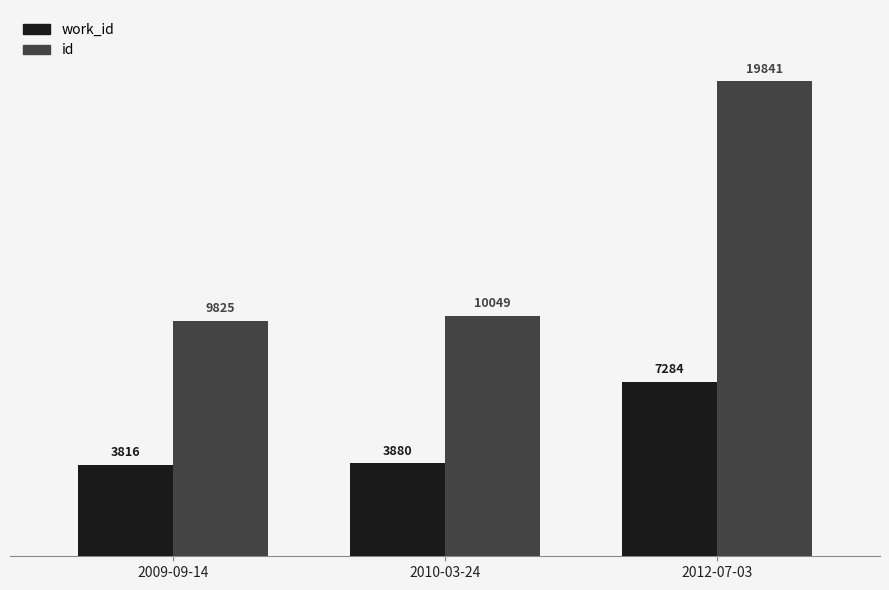

What position from the left is 2012-07-03?

3